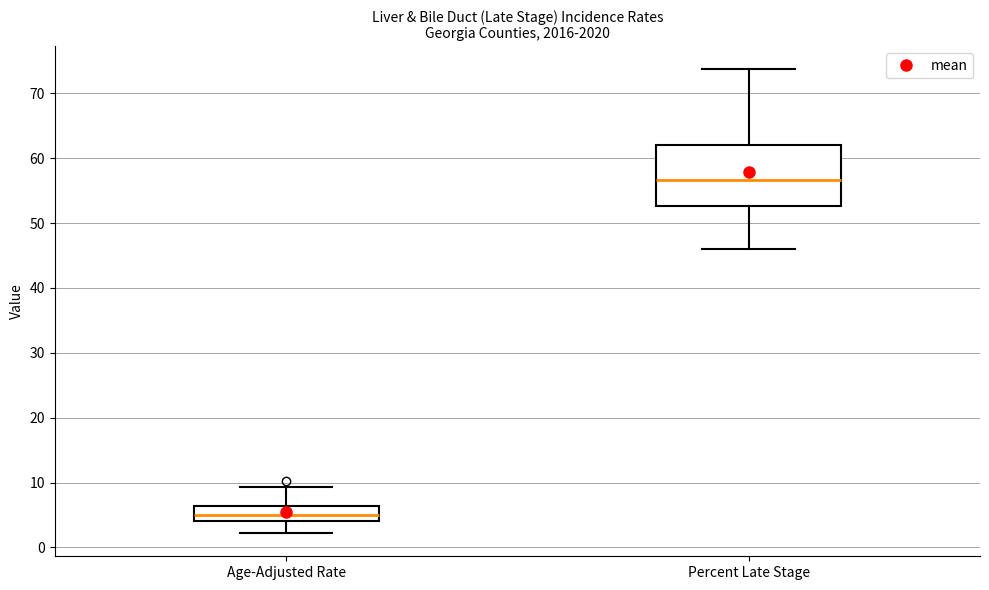

Reading left to right, read every box against the y-axis: the position of its median line, the range the box covers, and the ends of its whiskers. The values are not printed on the chart, so give them approximately, as read against the axis.

Age-Adjusted Rate: median 5, box 4 to 6, whiskers 2 to 9
Percent Late Stage: median 57, box 53 to 62, whiskers 46 to 74